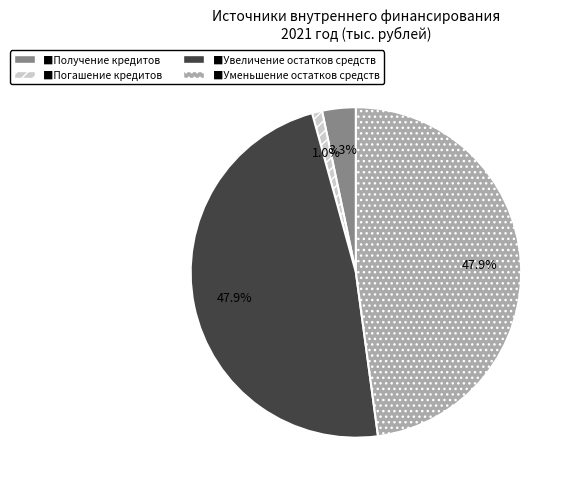

Is there a majority slice in this chart?

No